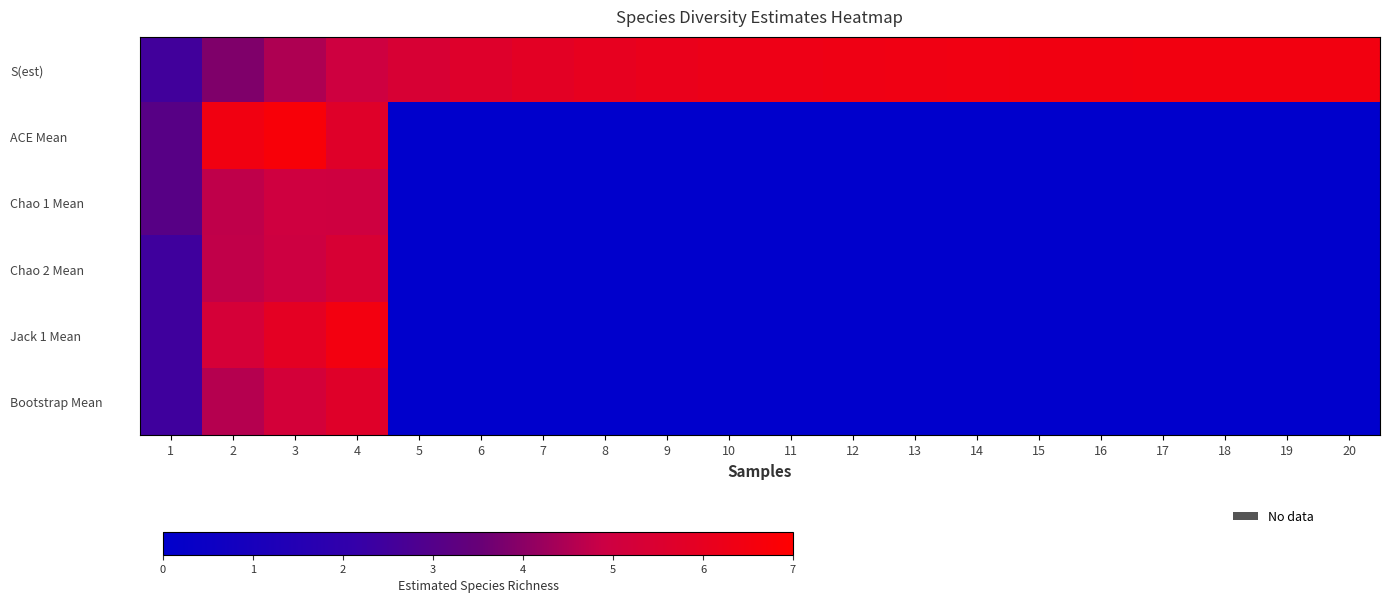

What is the spread (max minus min) of values at 1?

0.6